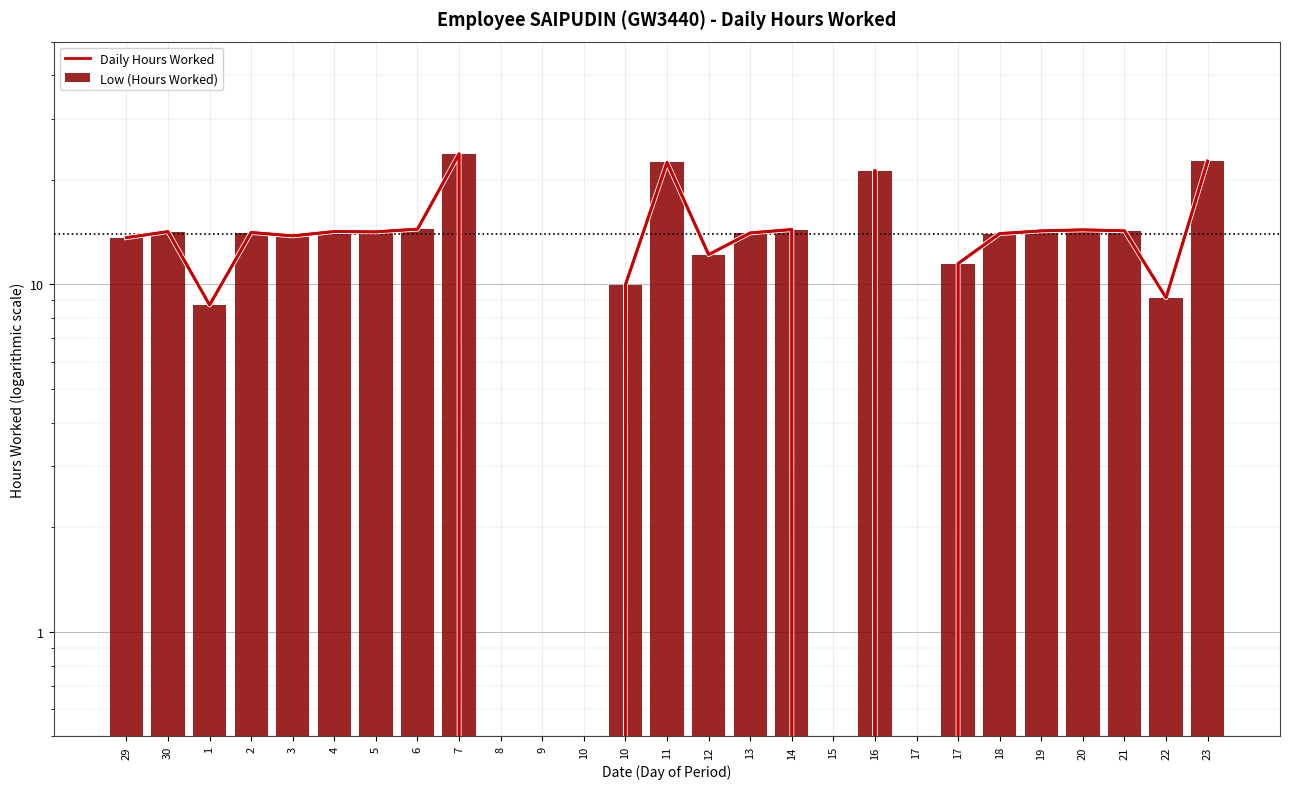

What is the maximum value shown in the chart?

23.8